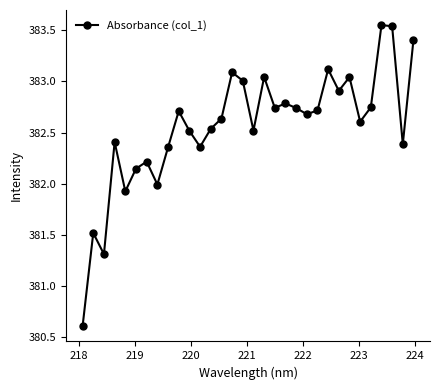

What is the sum of all values?

12241.9